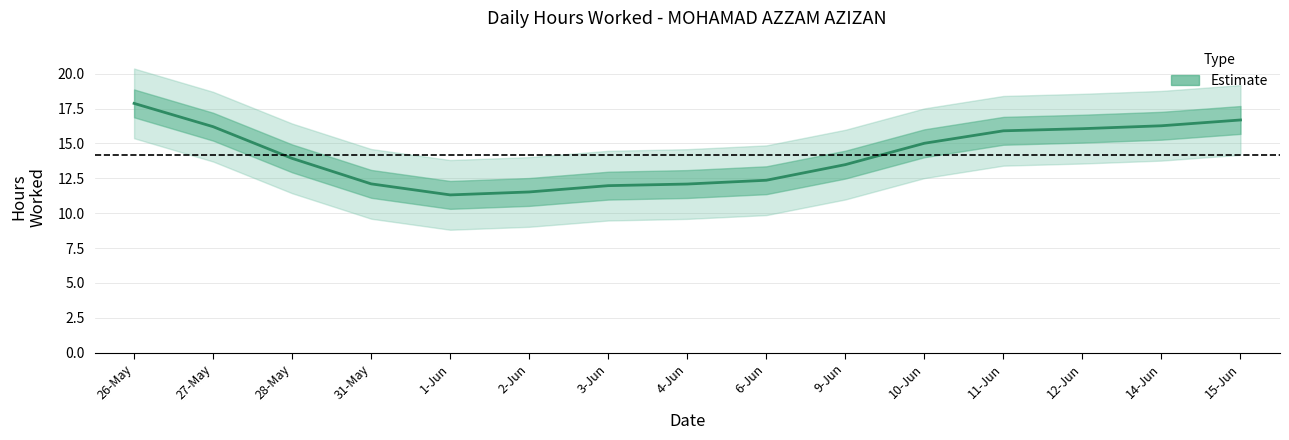

True or false: the data shows 23.7 at 15-Jun.

False